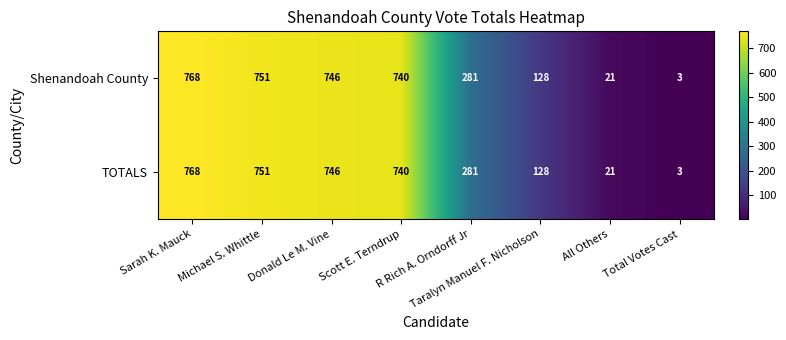

What is the minimum value shown in the chart?

3